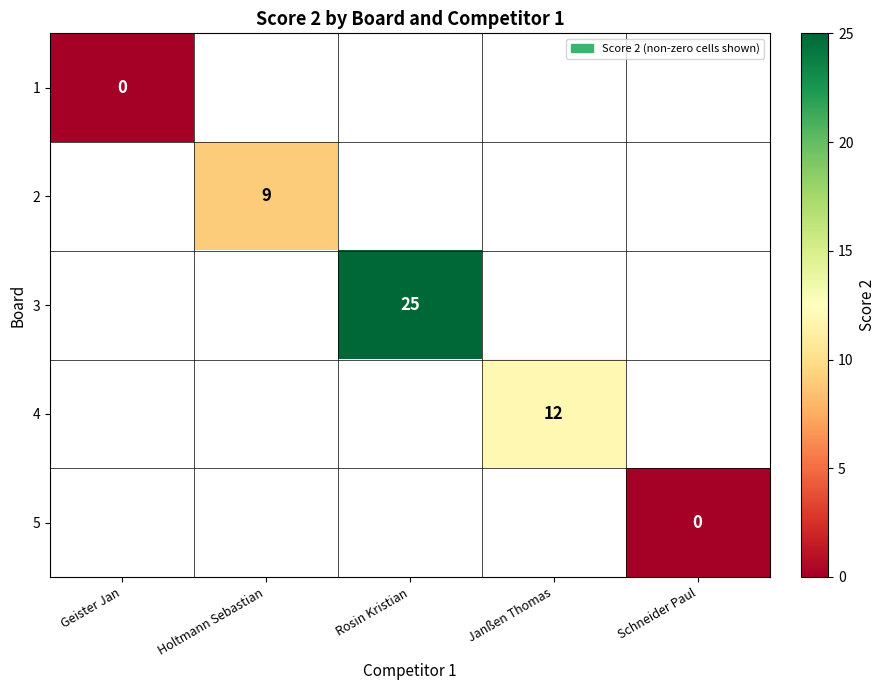

Between Geister Jan and Janßen Thomas, which is larger?

Janßen Thomas